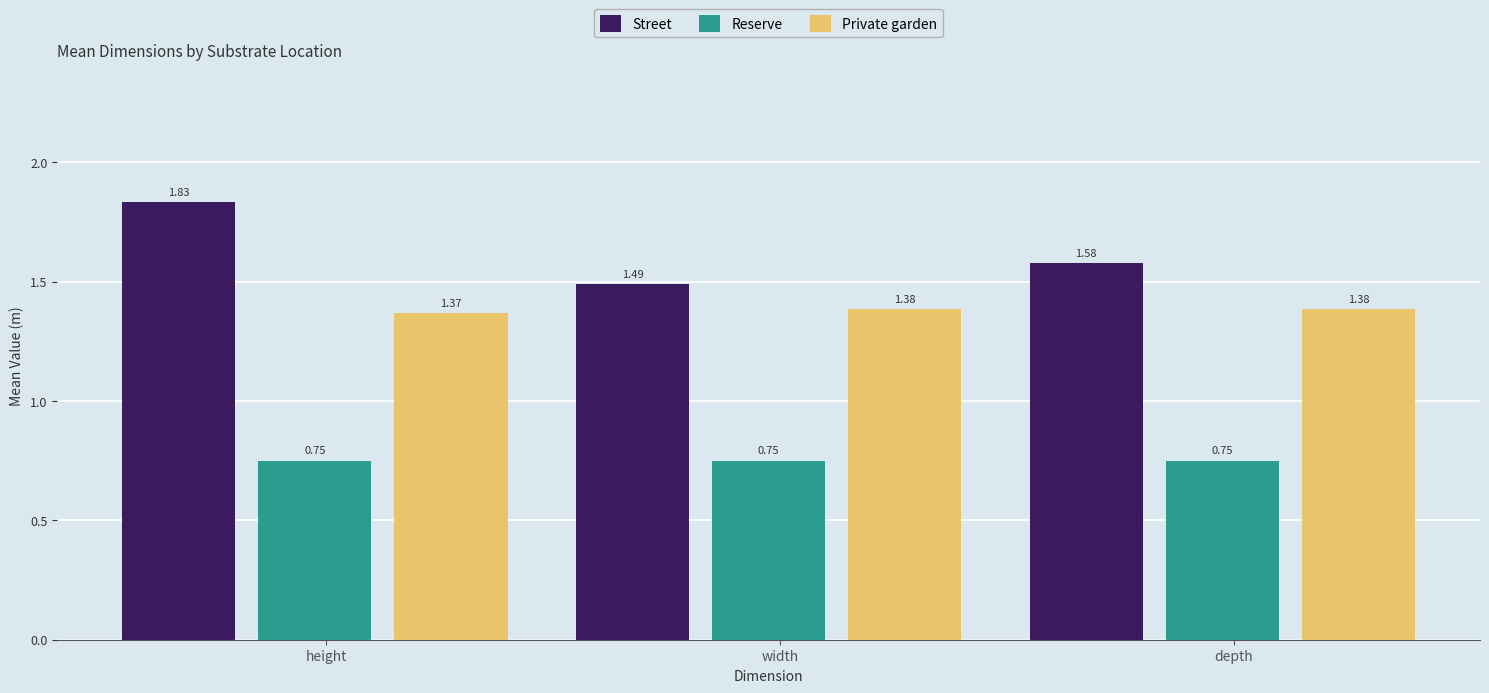

Does the chart contain stacked bars?

No